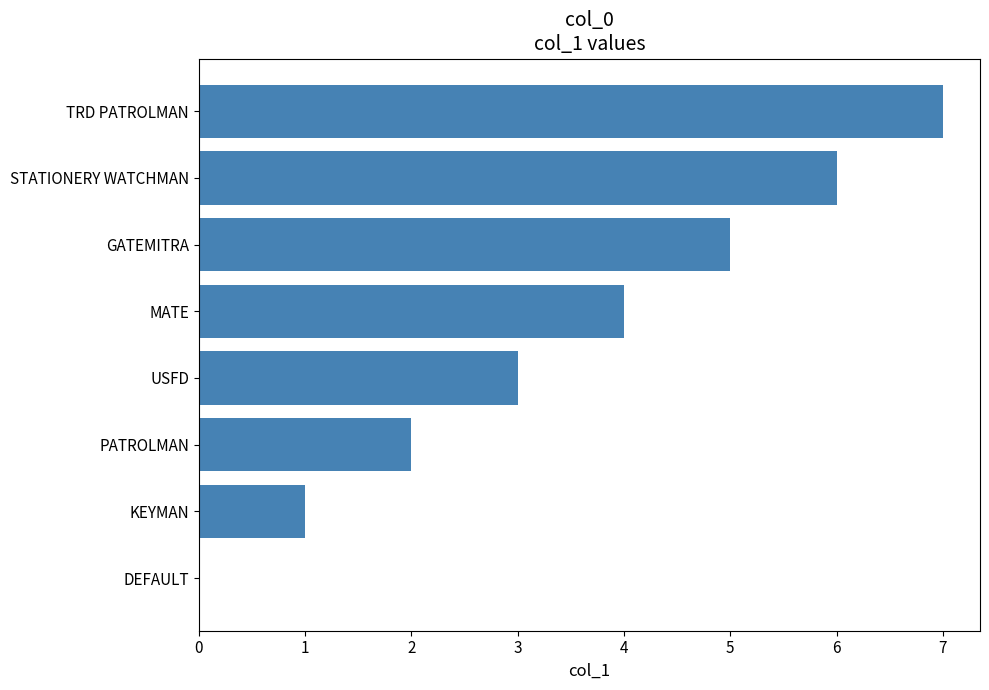

Read the value at MATE.

4